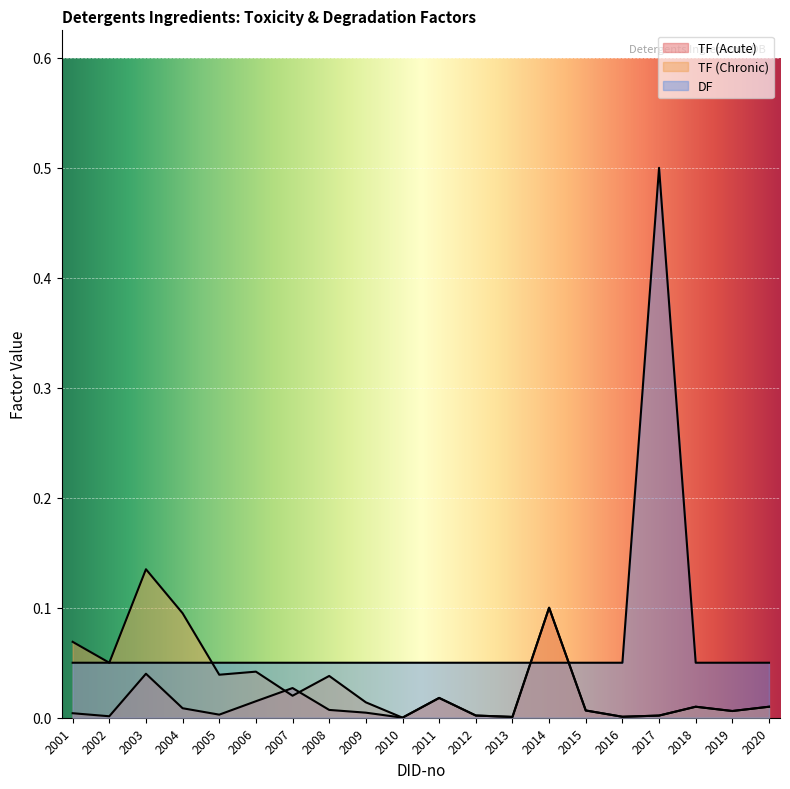

How many categories are shown in the chart?

20